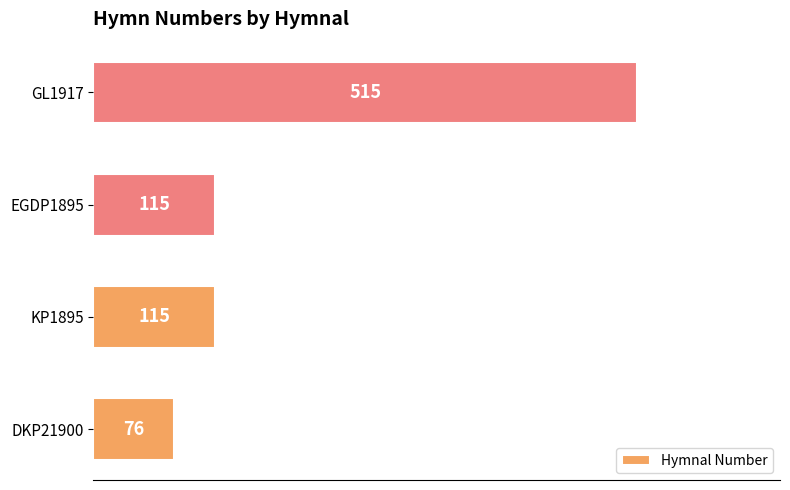

What is the average value?

205